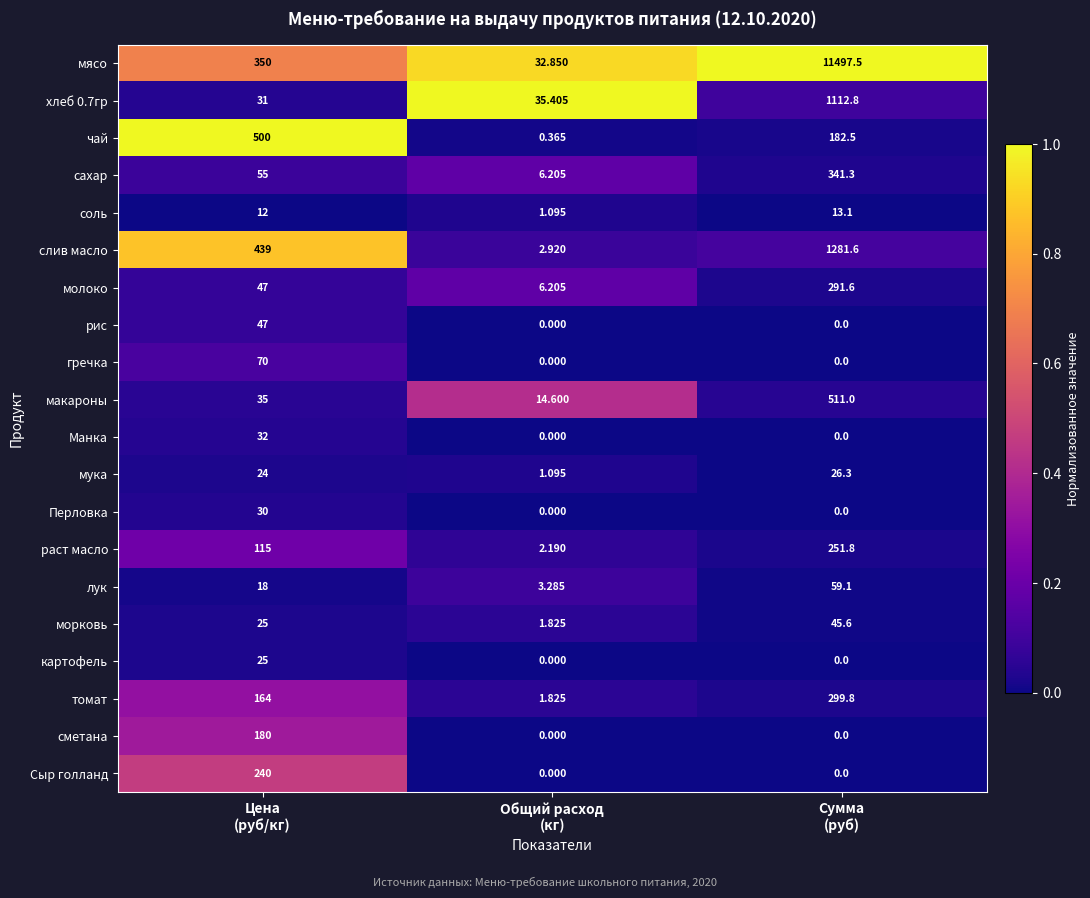

How many categories are shown in the chart?

3